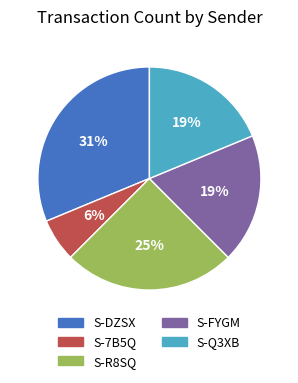

Between S-FYGM and S-DZSX, which is larger?

S-DZSX